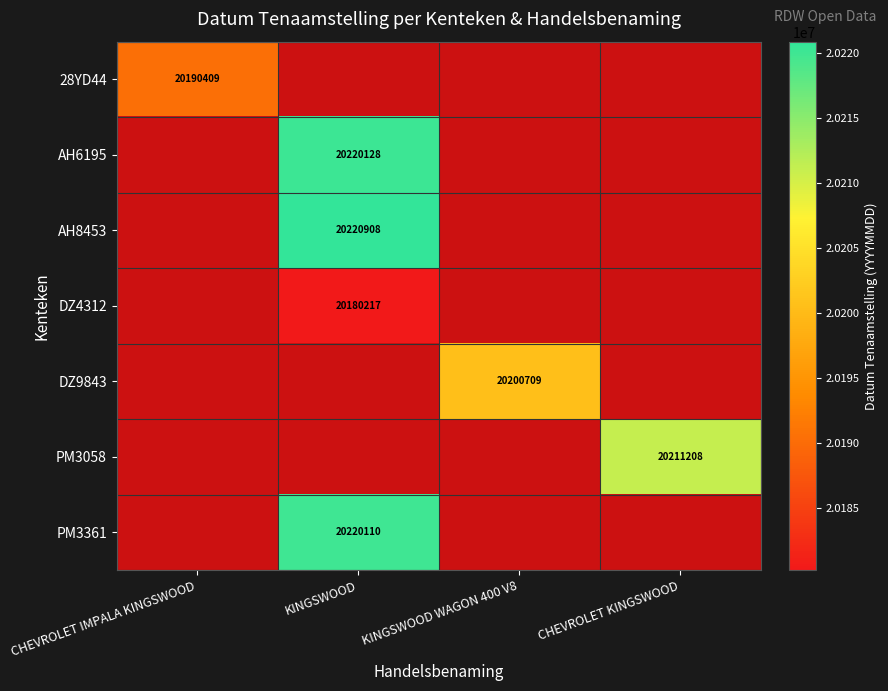

Rank the categories by PM3361 value from lowest to highest.

CHEVROLET IMPALA KINGSWOOD, KINGSWOOD, KINGSWOOD WAGON 400 V8, CHEVROLET KINGSWOOD